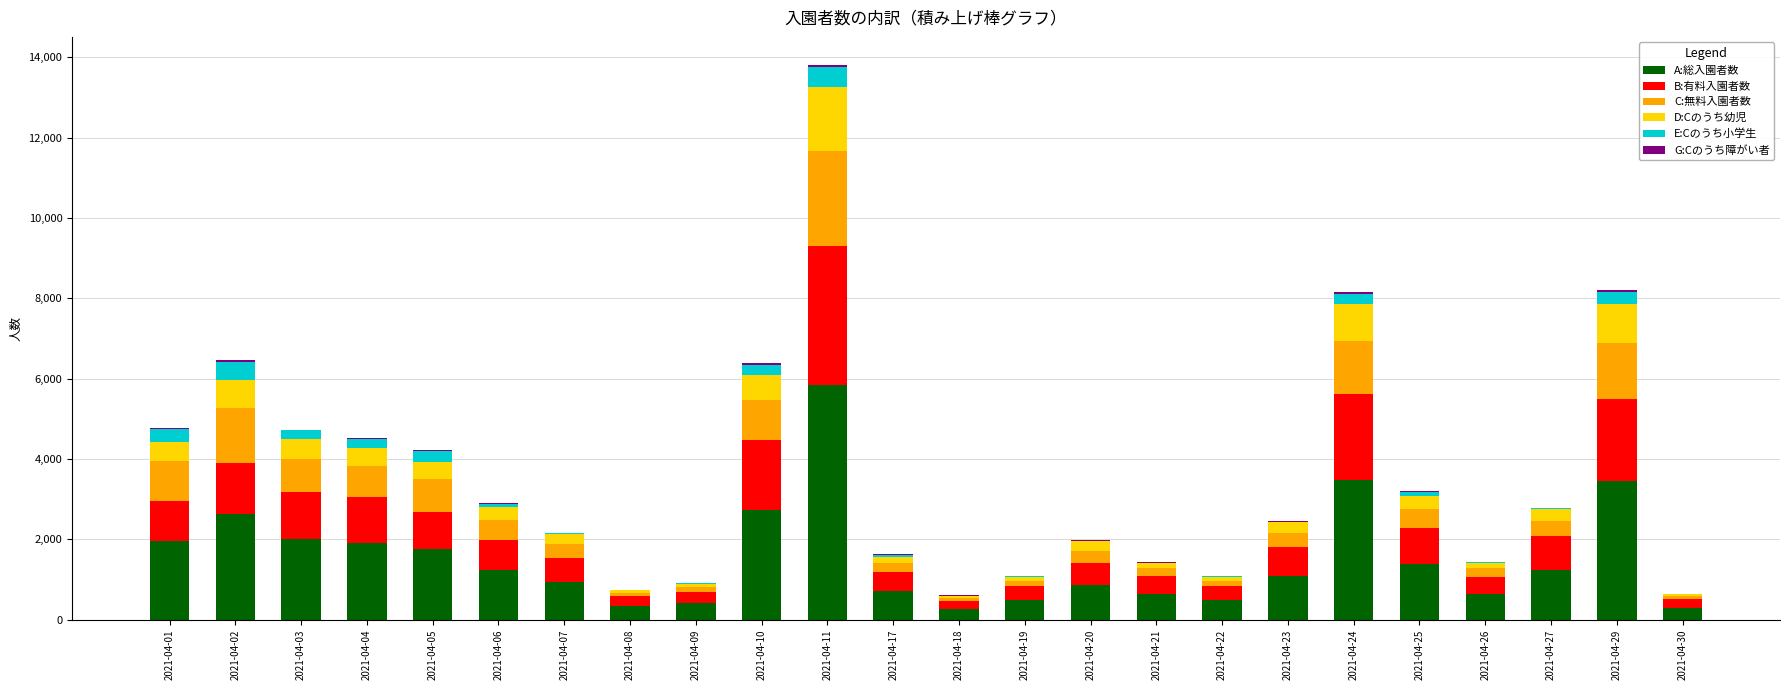

Count the number of categories in the chart.

24